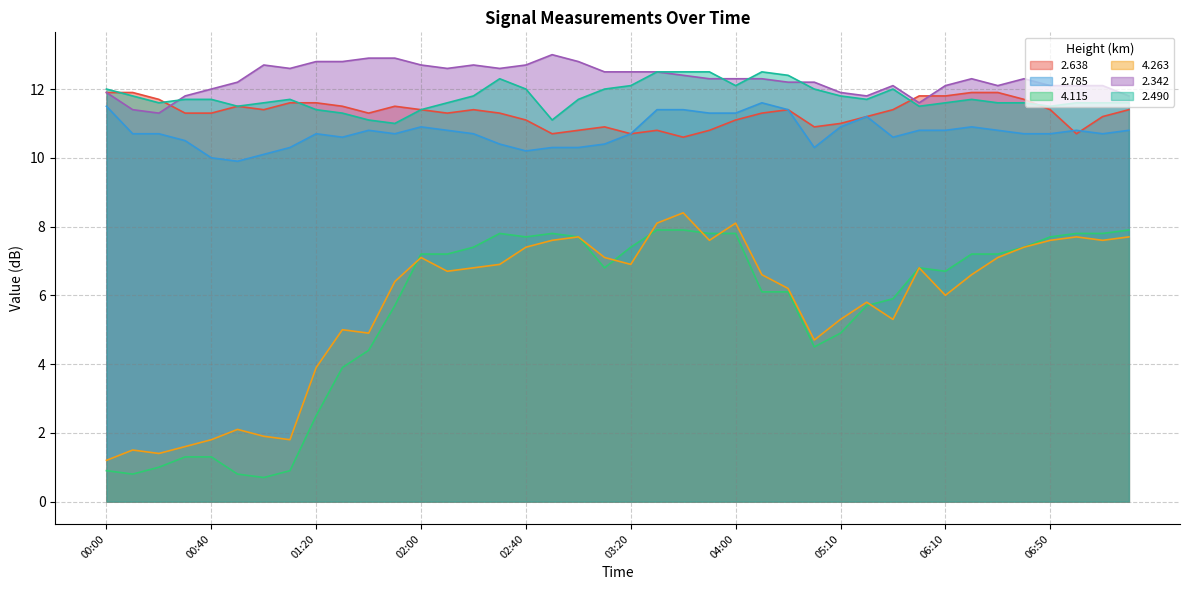

What position from the left is 01:20?

9